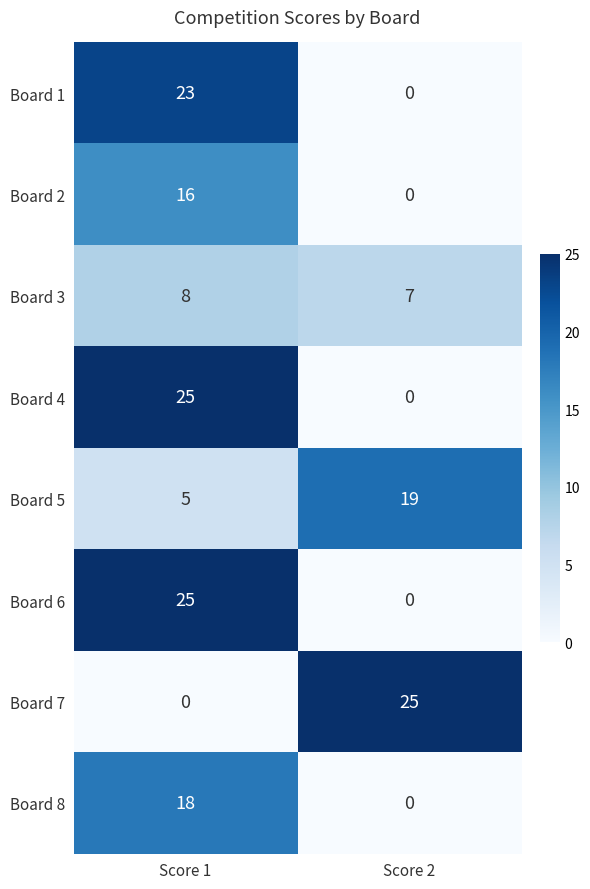

What is the average value of the Board 3 series?

8